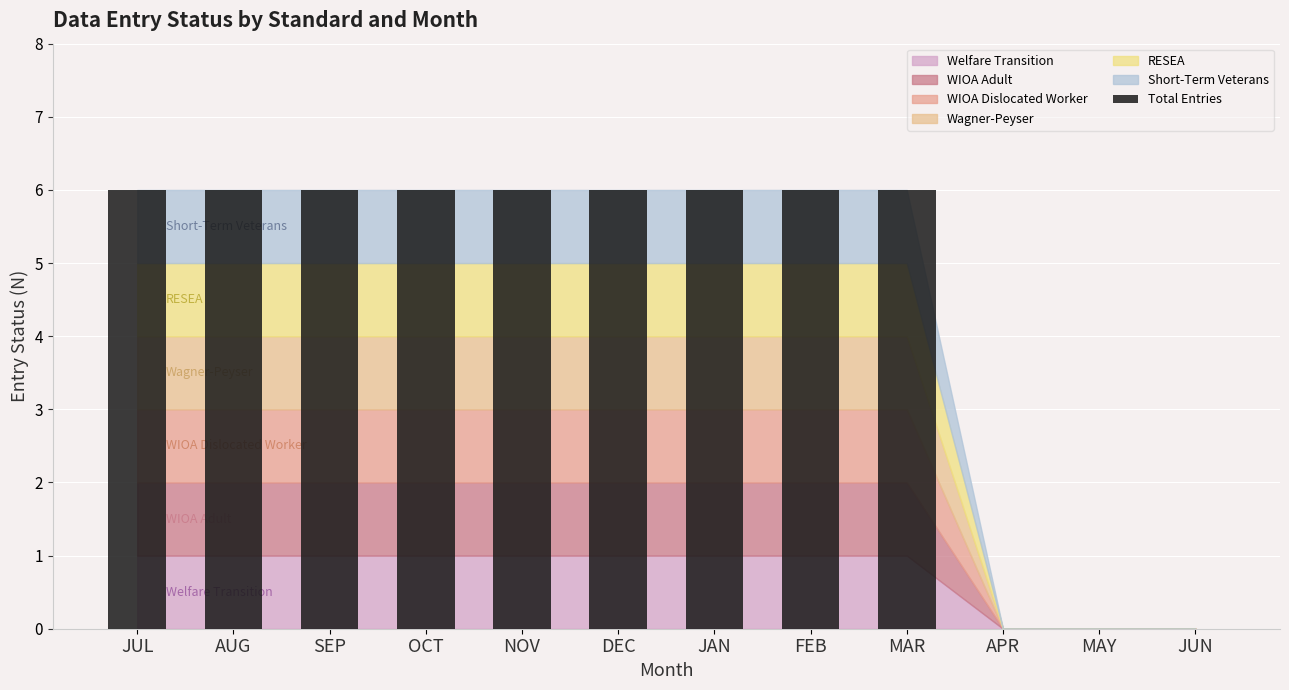

How many data points does each series have?

12